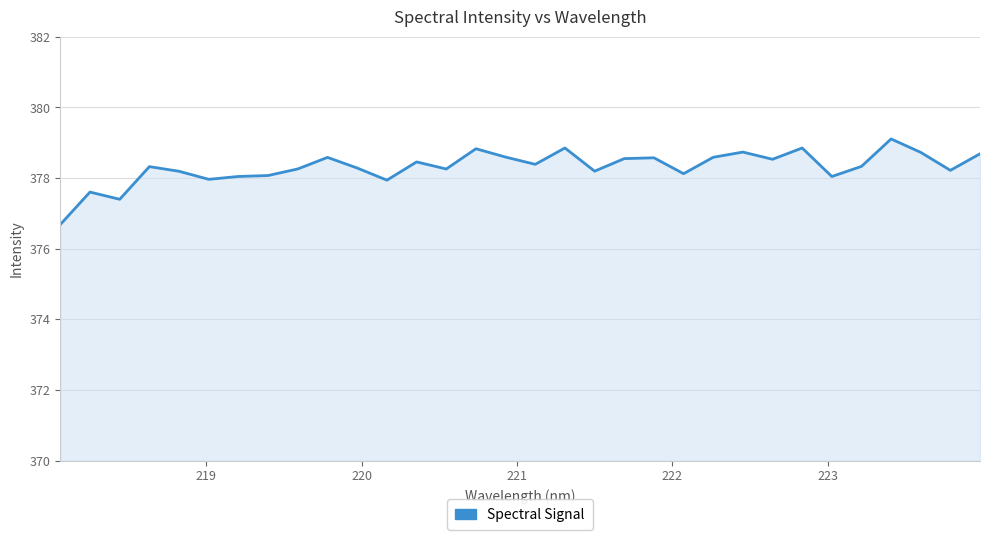

What is the minimum value shown in the chart?

376.7